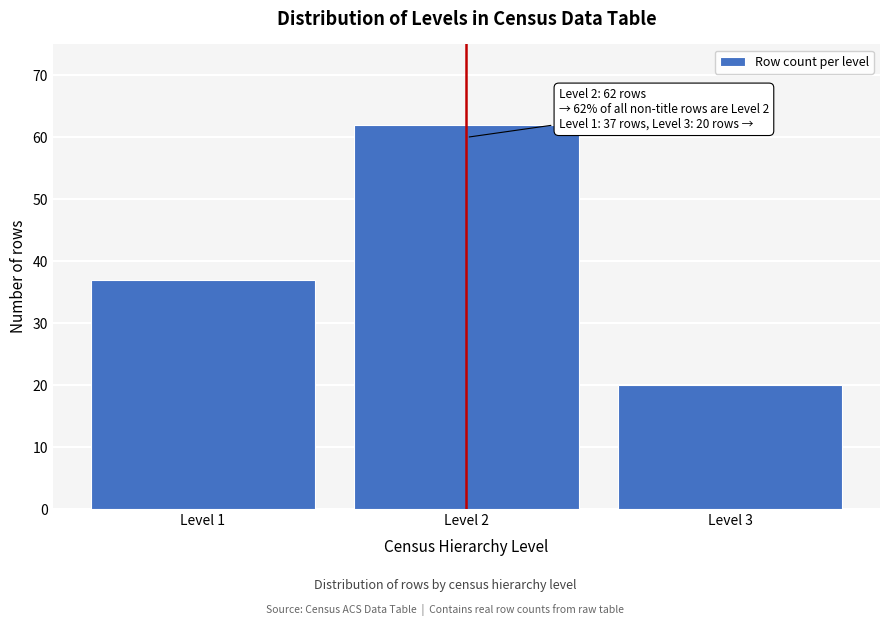

Reading right to left, transcribe all the data shown in this chart.

Level 3=20	Level 2=62	Level 1=37